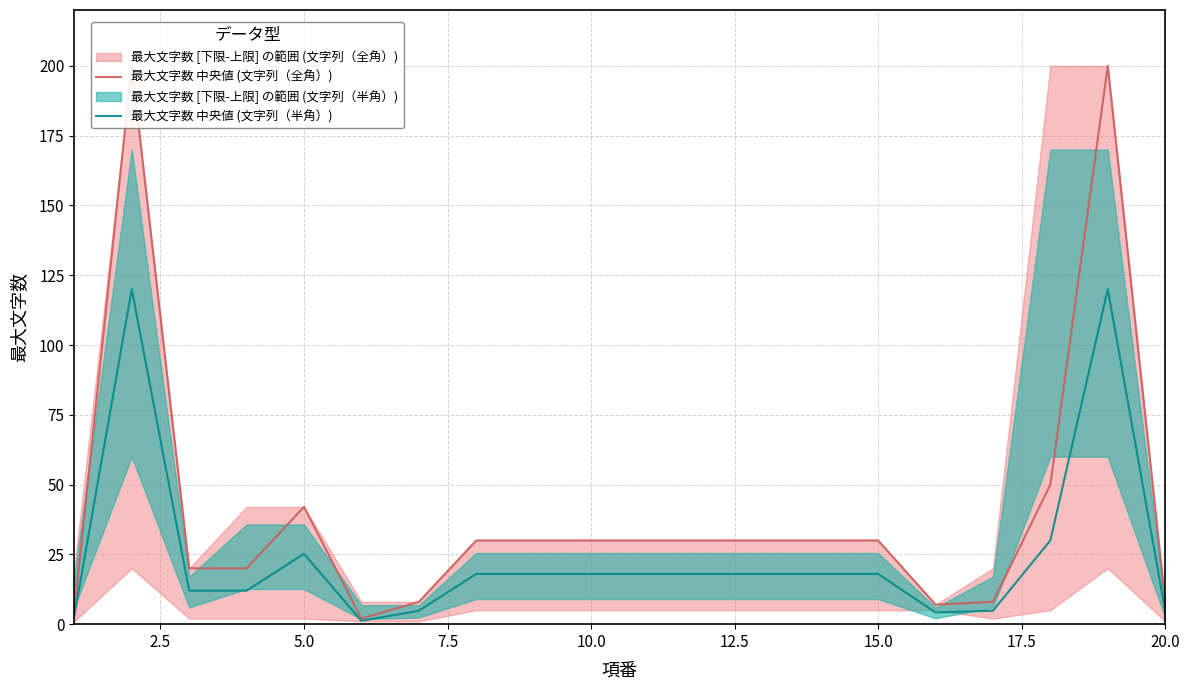

In 最大文字数 中央値 (文字列（全角）), how many points are higher than both neighbors (excluding endpoints)?

3